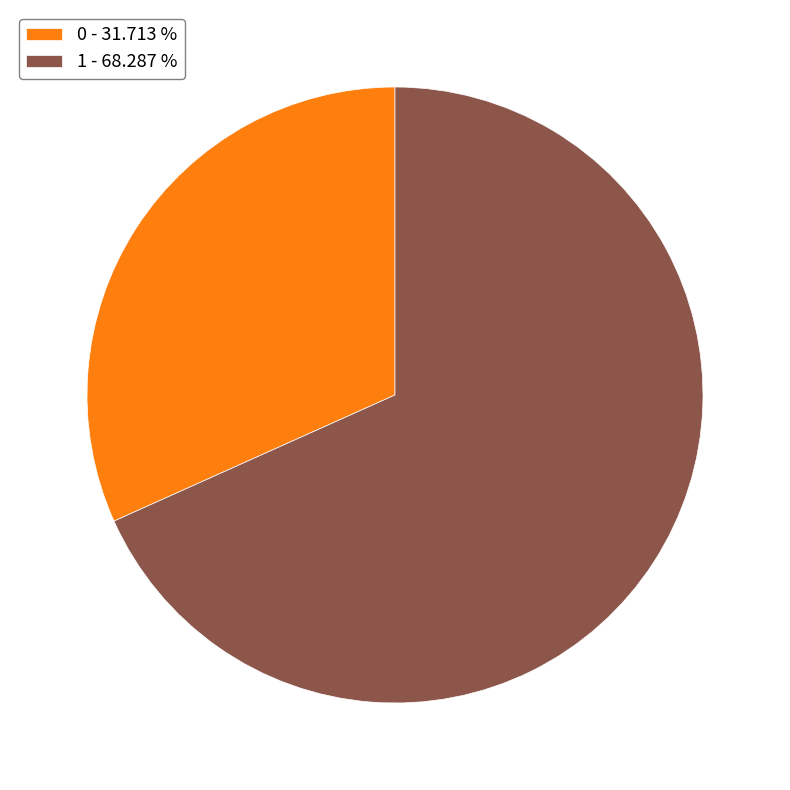

Which category has the biggest portion of the pie?

1